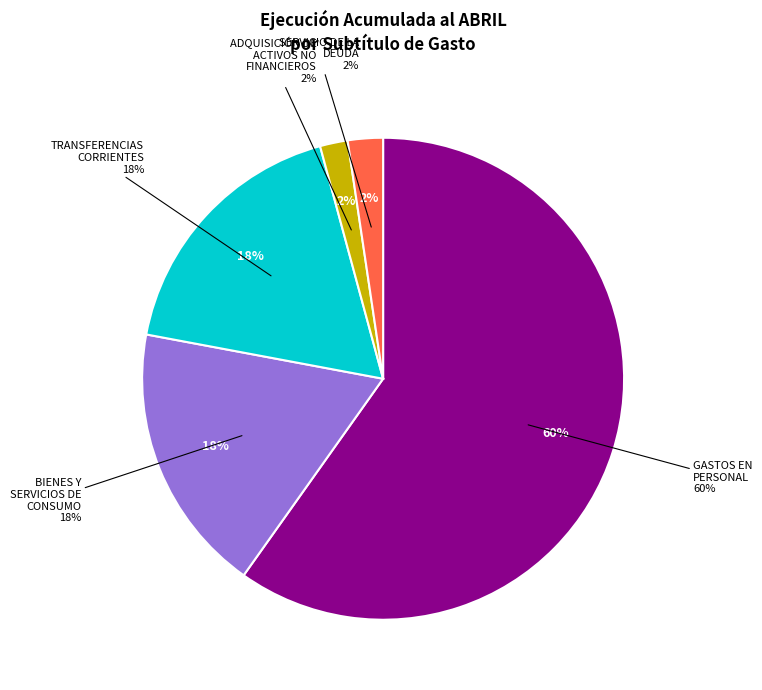

Is the sum of GASTOS EN PERSONAL and TRANSFERENCIAS CORRIENTES greater than half?

Yes